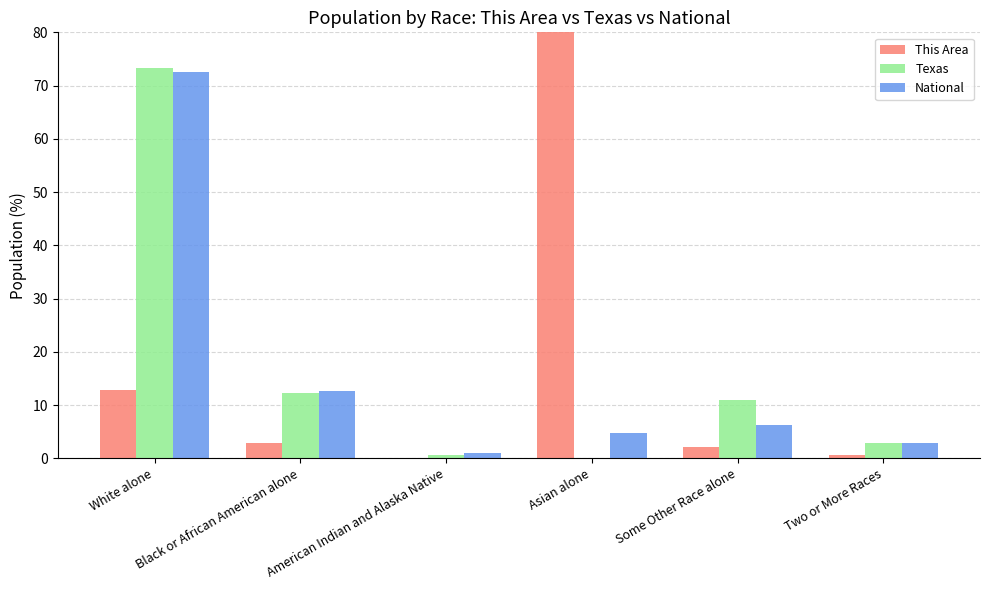

Which series changed the most between Black or African American alone and Asian alone?

This Area